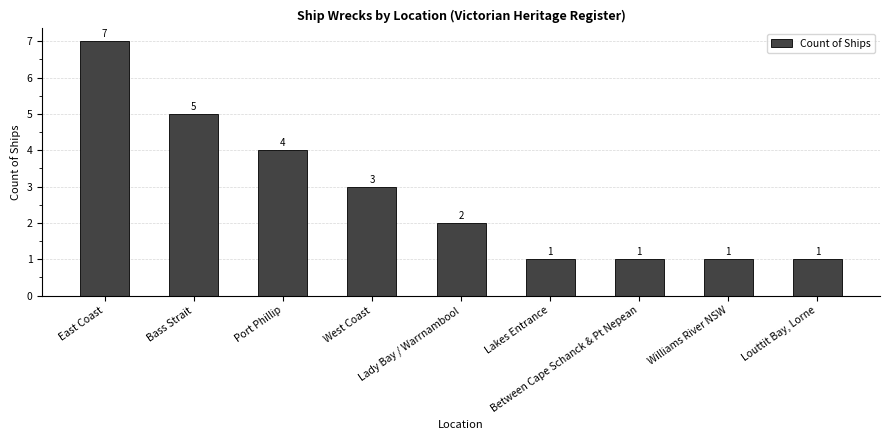

What is the change in value from West Coast to Louttit Bay, Lorne?

-2